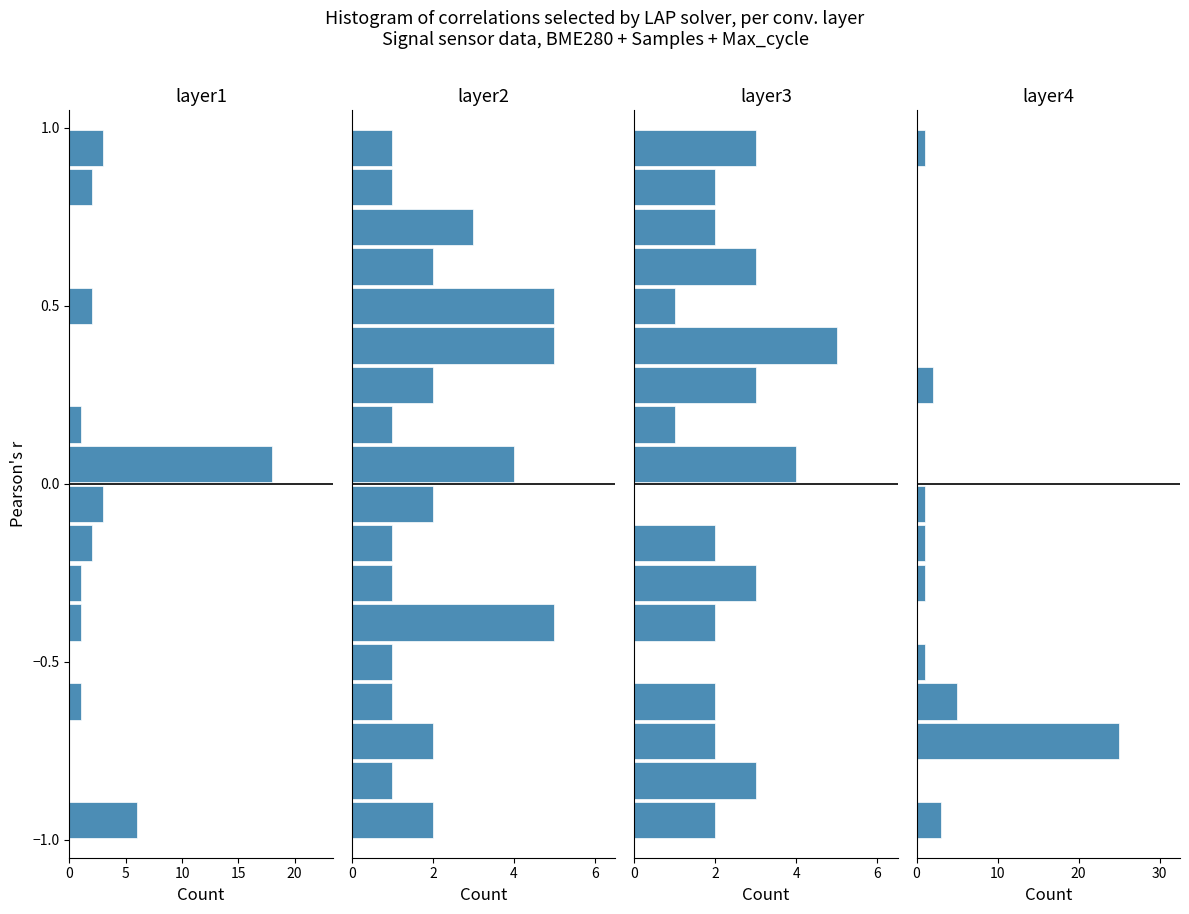

Is it true that BME280 Pressure equals 9 at 12?

False